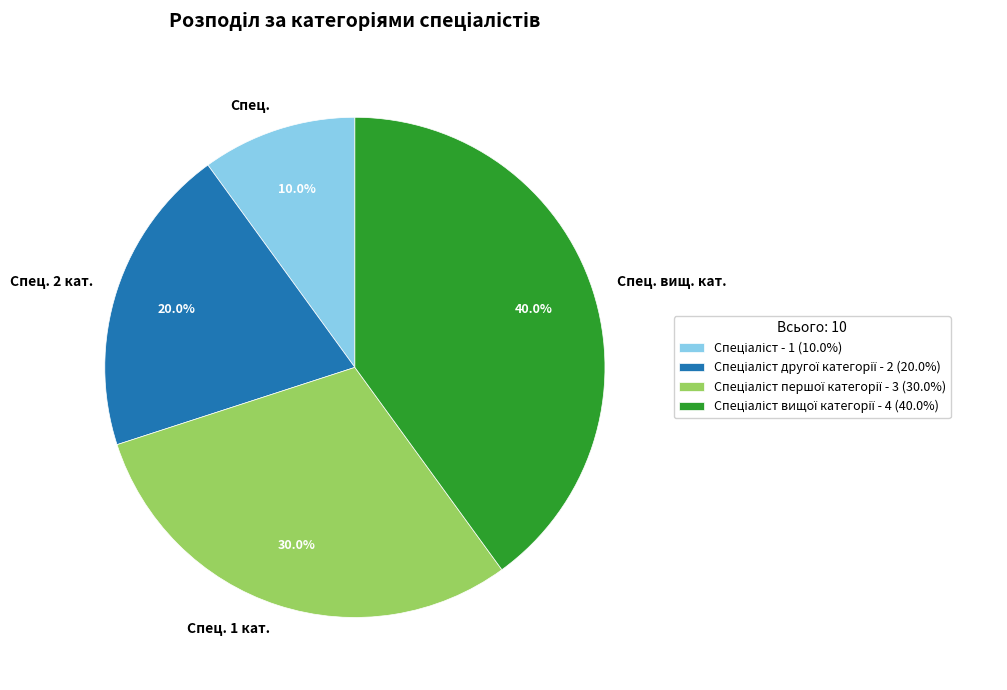

Is there a majority slice in this chart?

No